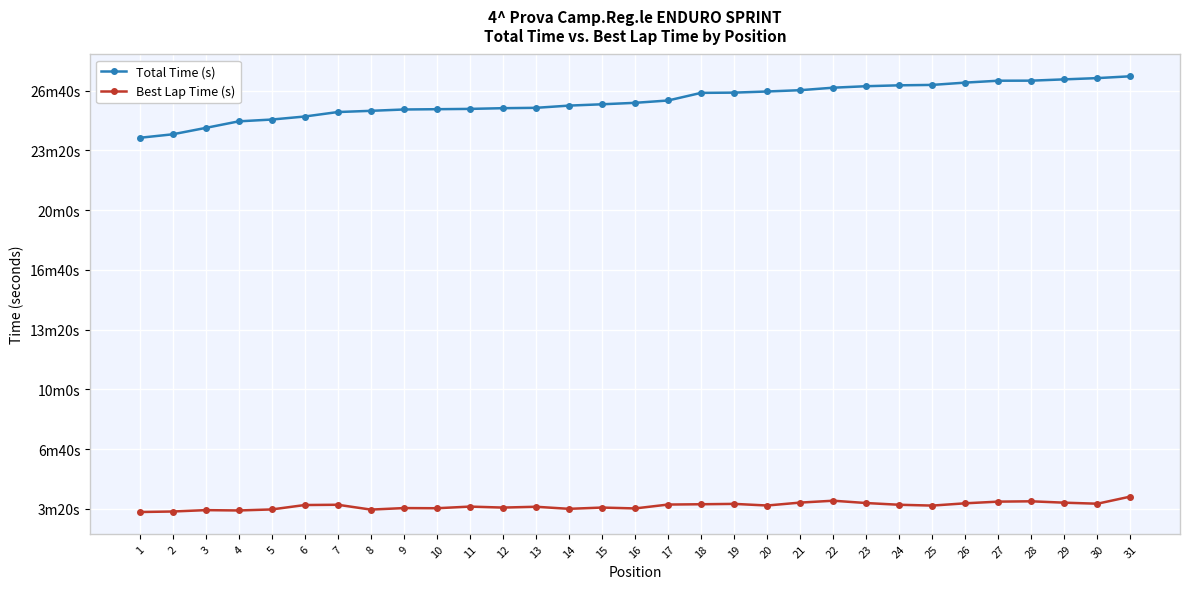

Rank the categories by Best Lap Time (s) value from lowest to highest.

1, 2, 4, 3, 8, 5, 14, 16, 10, 9, 12, 15, 13, 11, 25, 20, 6, 24, 7, 17, 18, 19, 30, 26, 23, 29, 21, 27, 28, 22, 31